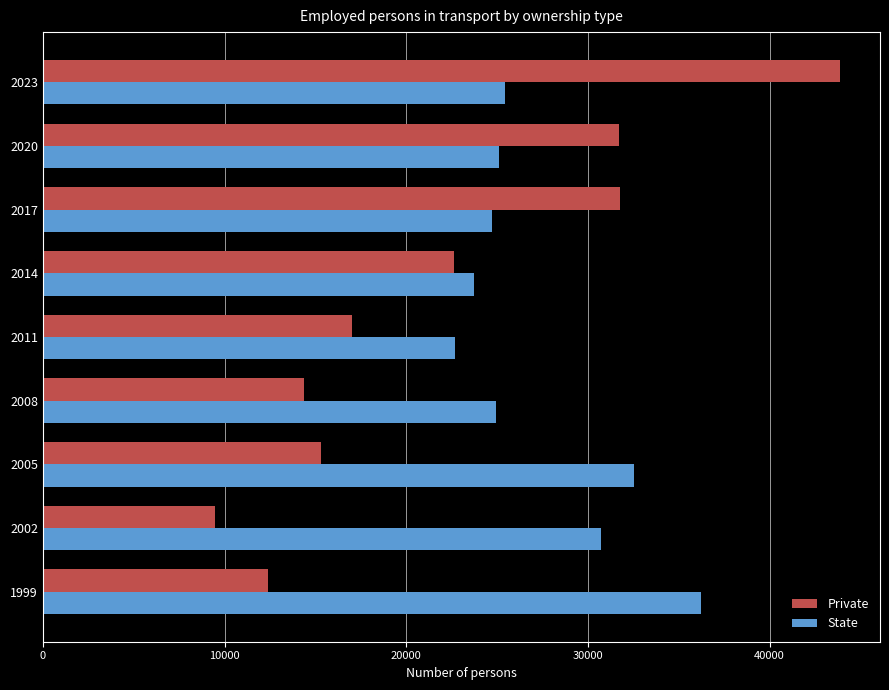

What is the difference between the maximum and minimum values in the Private series?

34395